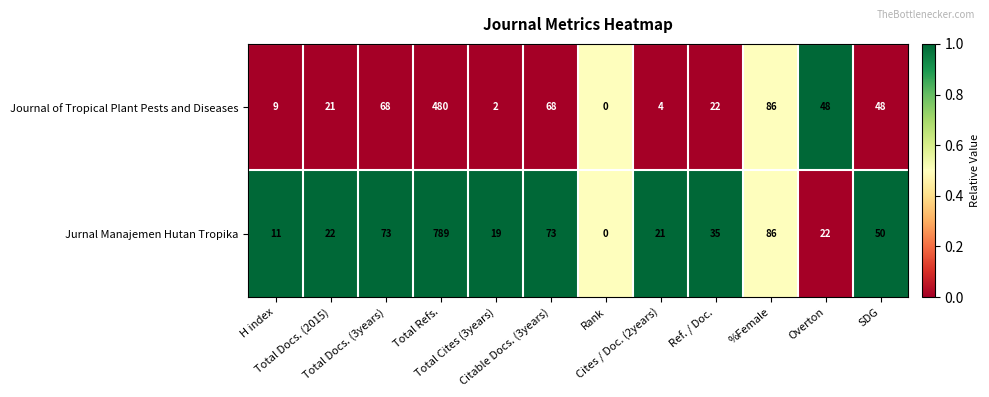

At which category is the sum across all series the highest?

Total Refs.